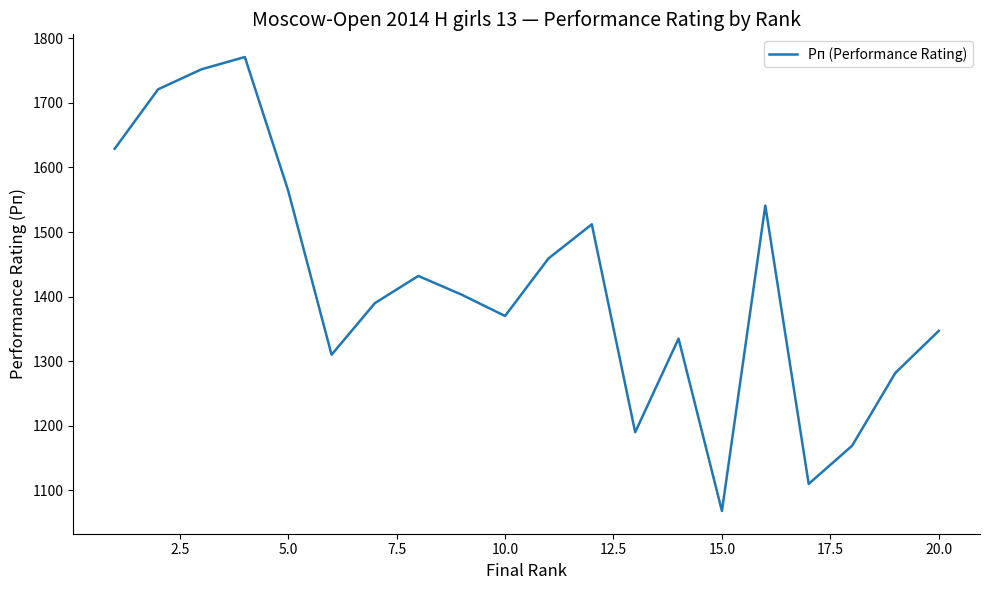

What is the difference between the maximum and minimum values?

703